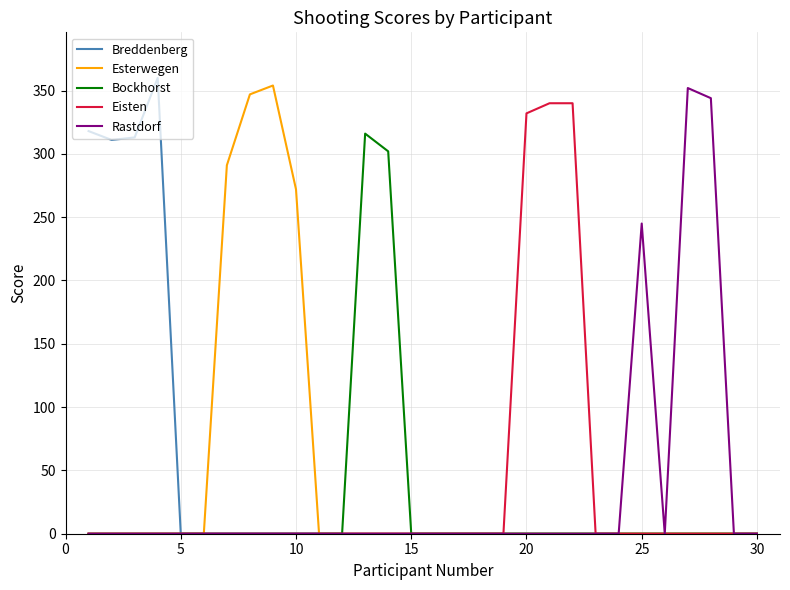

What is the maximum value for Eisten?

340